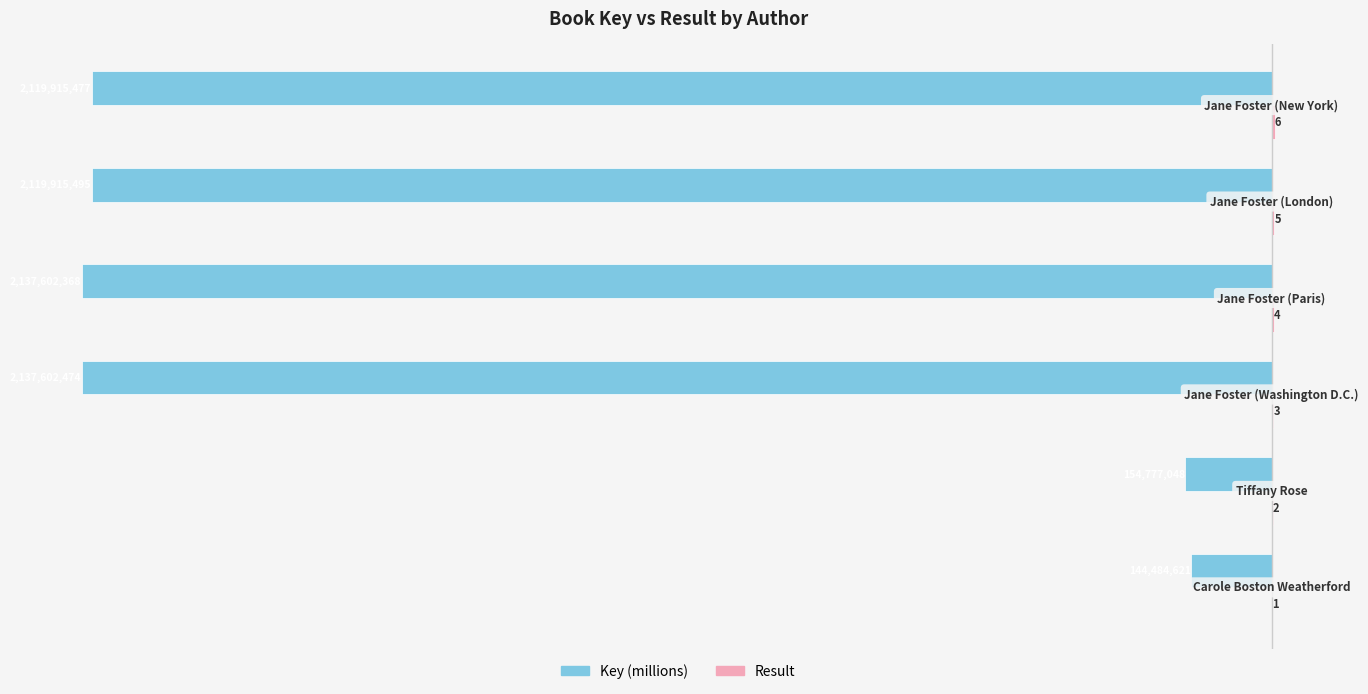

What is the greatest value displayed?

6.0